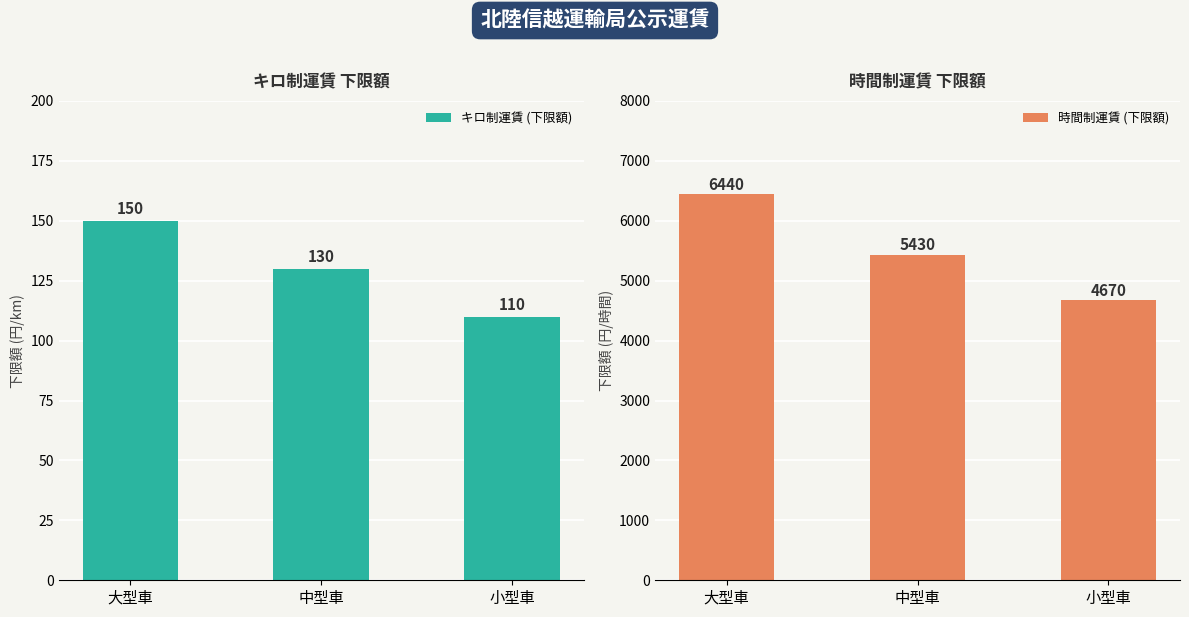

Rank the series by their average value, from lowest to highest.

キロ制運賃 (下限額), 時間制運賃 (下限額)